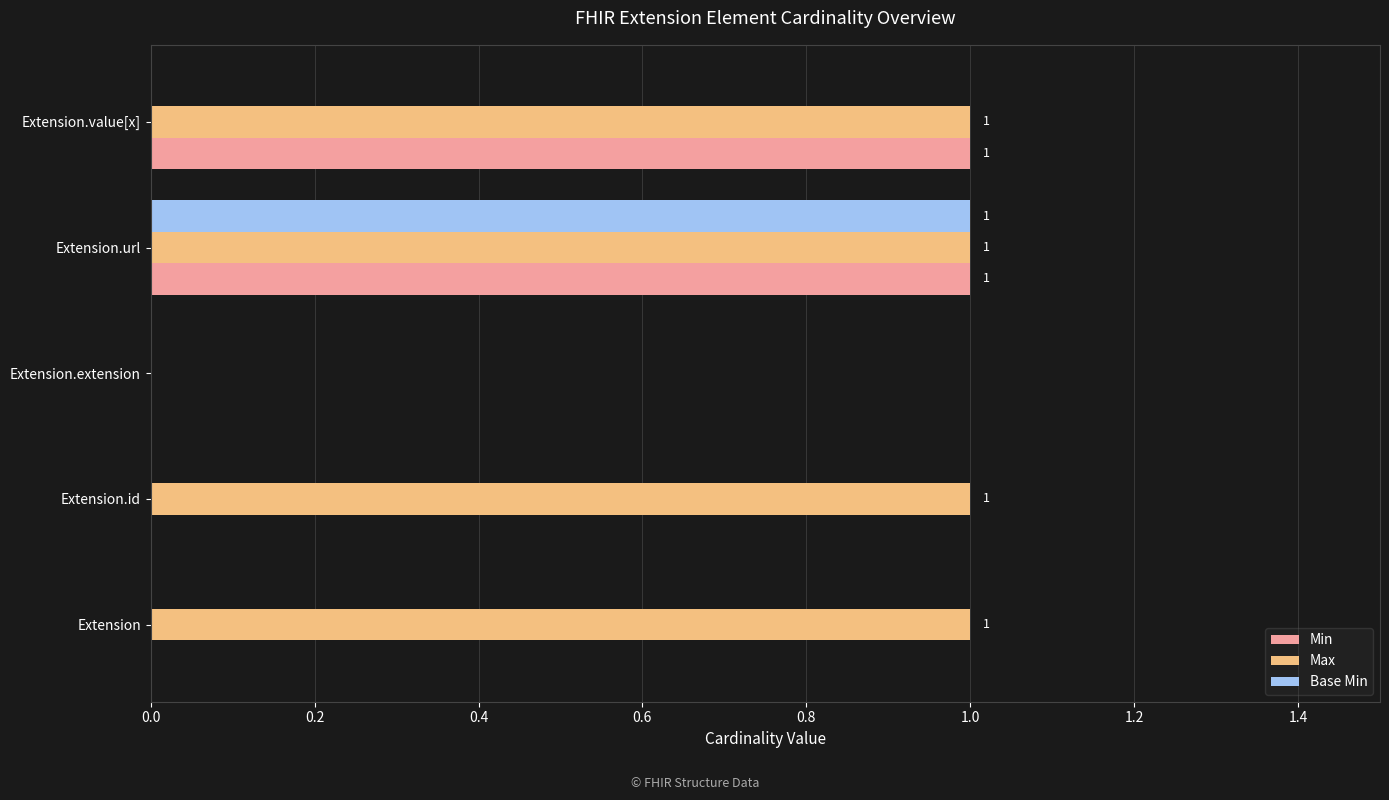

Which series has the largest total across all categories?

Max